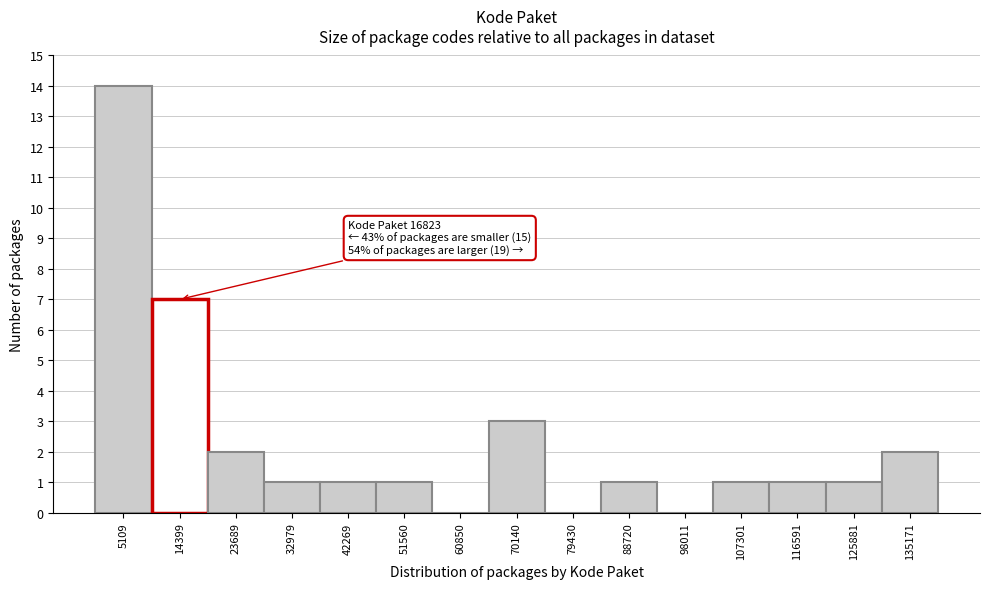

Over which range of the x-axis is the bar tallest?

0 to 10000